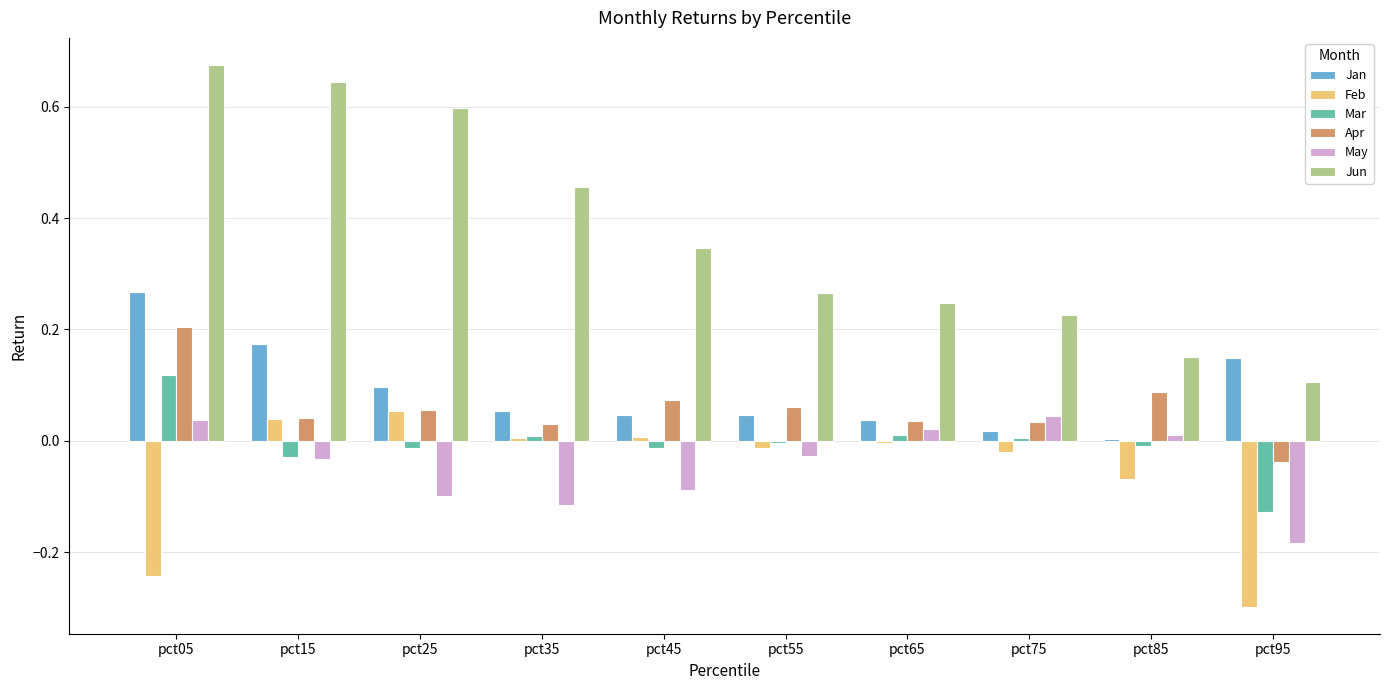

True or false: May has a value of 0.0 at pct85.

True